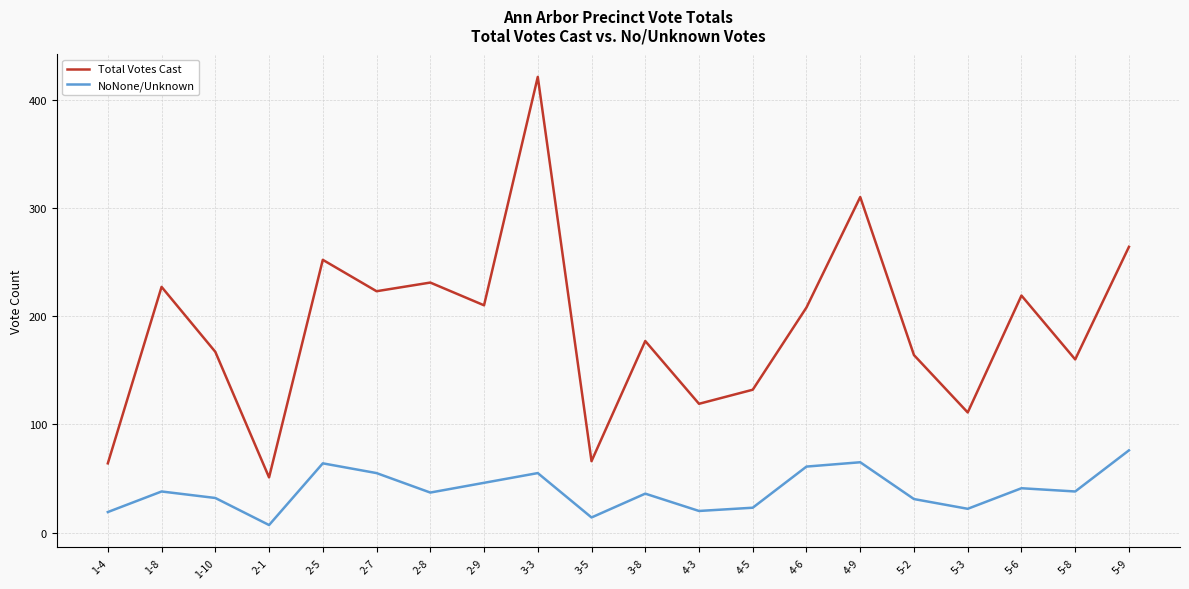

At which label does Total Votes Cast first exceed 208?

1-8